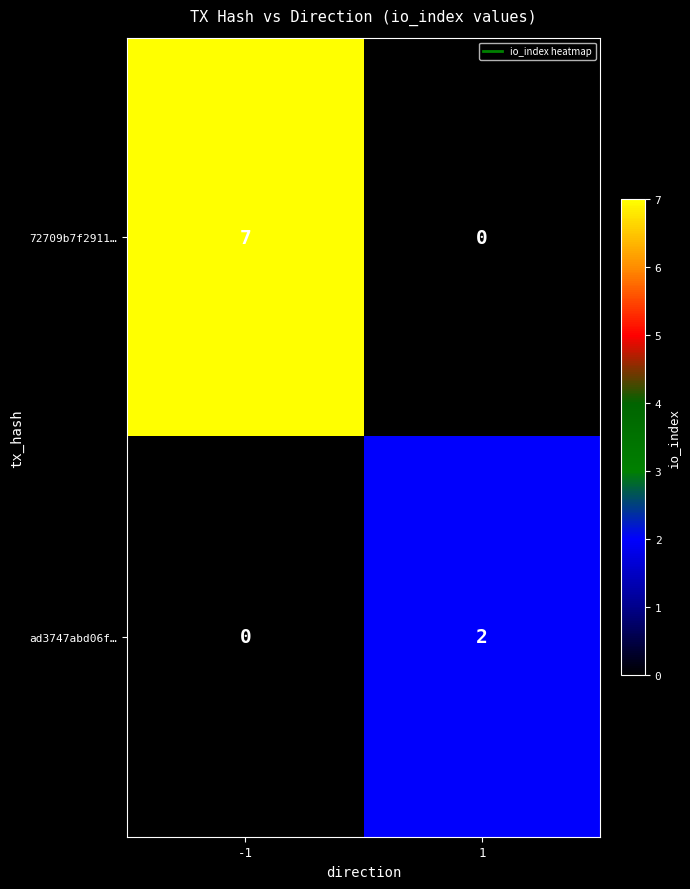

How many values in ad3747abd06f… are above zero?

1